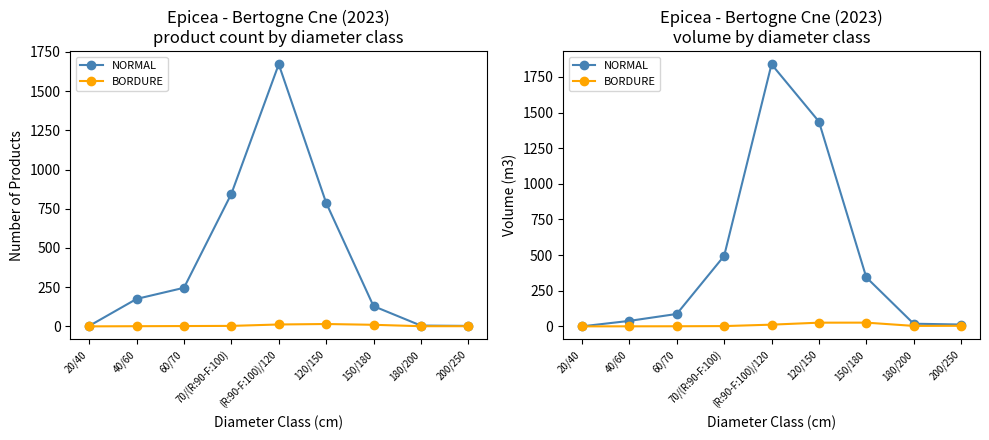

Reading left to right, extract all data points from this chart.

NORMAL: 20/40=0.2	40/60=38.5	60/70=87.1	70/(R:90-F:100)=494.5	(R:90-F:100)/120=1839.2	120/150=1437.3	150/180=343.9	180/200=18.6	200/250=12.8
BORDURE: 20/40=0.0	40/60=0.2	60/70=0.7	70/(R:90-F:100)=2.0	(R:90-F:100)/120=12.0	120/150=25.9	150/180=26.2	180/200=3.2	200/250=4.0